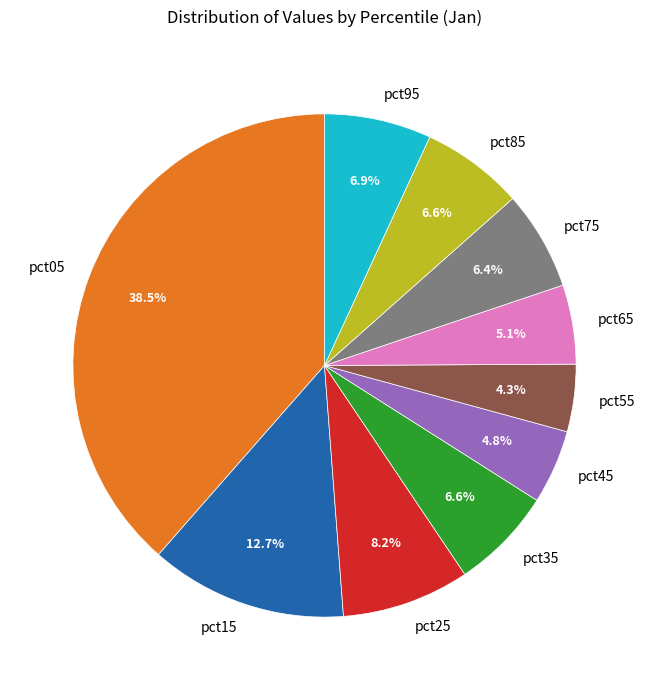

How many segments does this pie chart have?

10